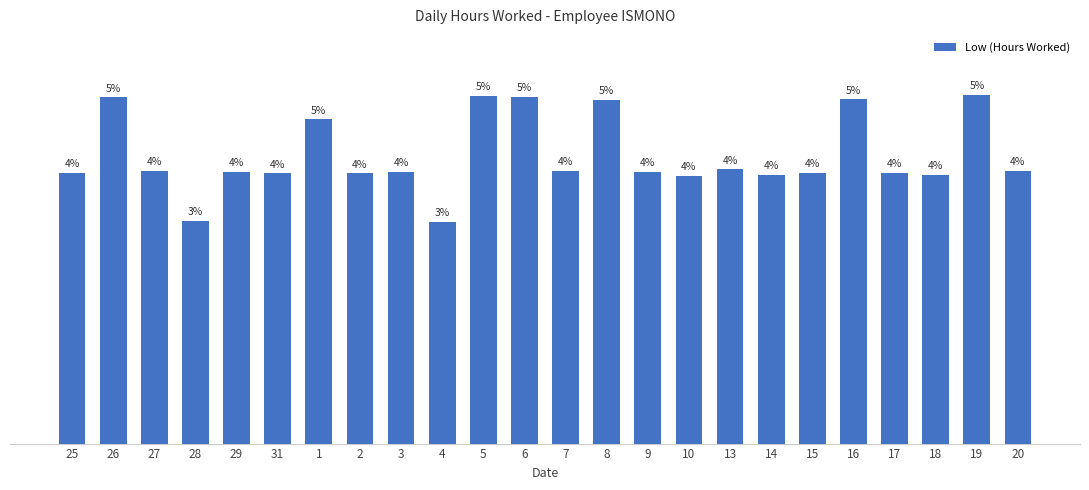

Are the bars horizontal?

No